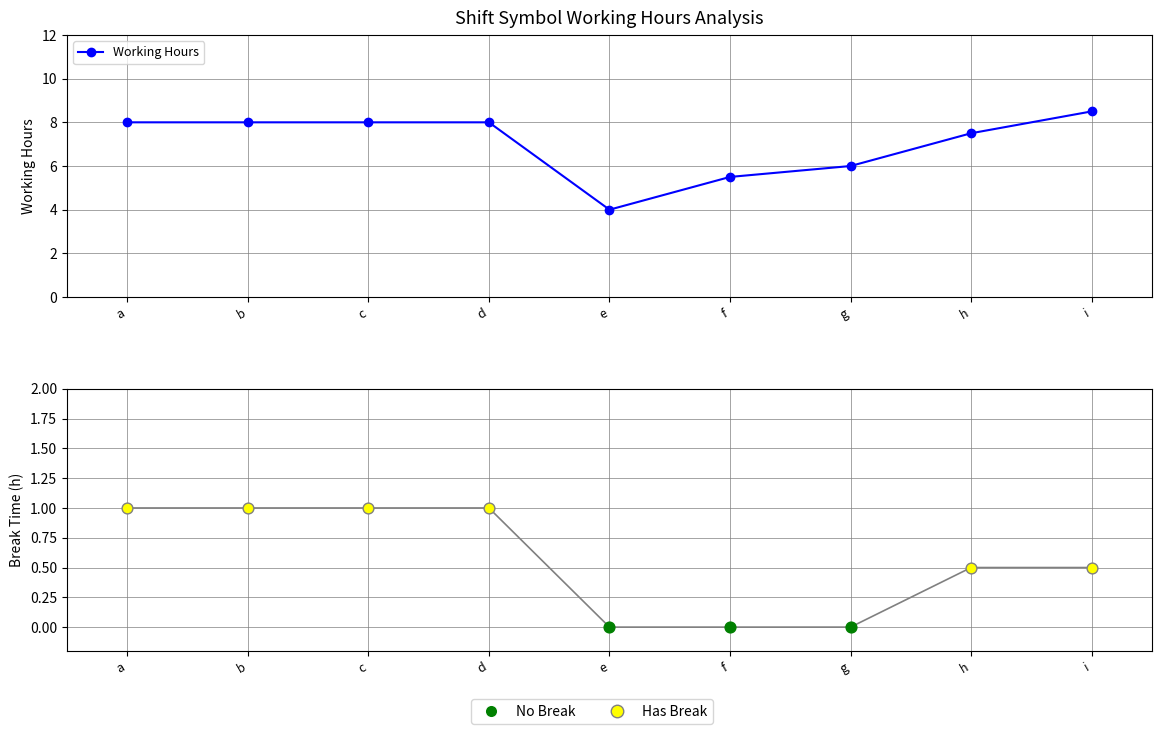

What is the change in value from c to h?

-0.5